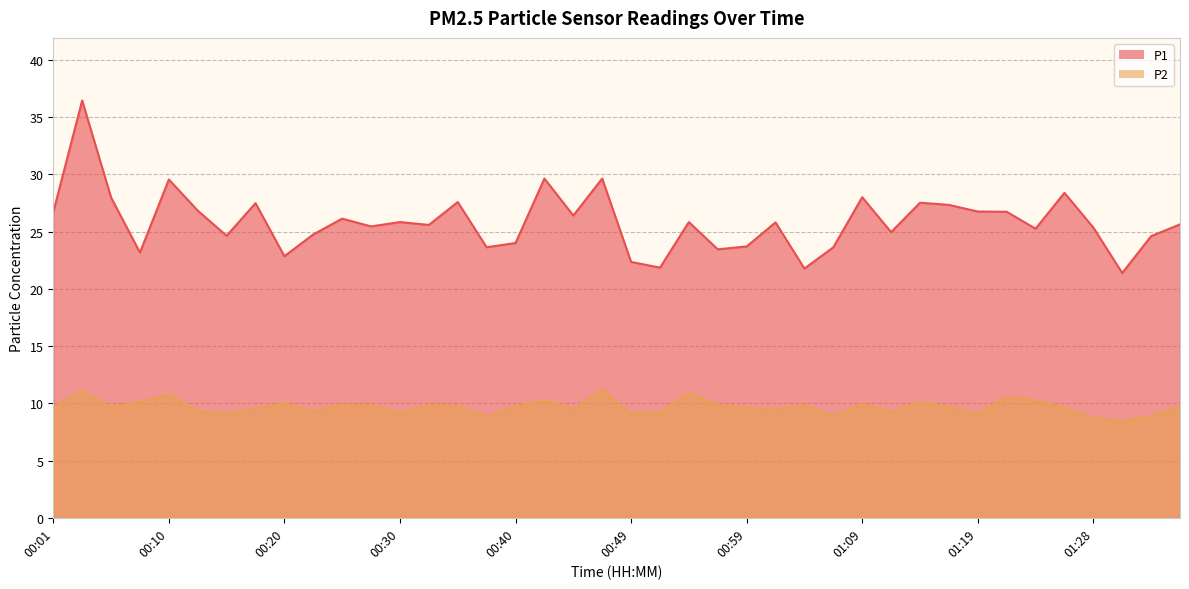

Which series has the widest spread of values?

P1